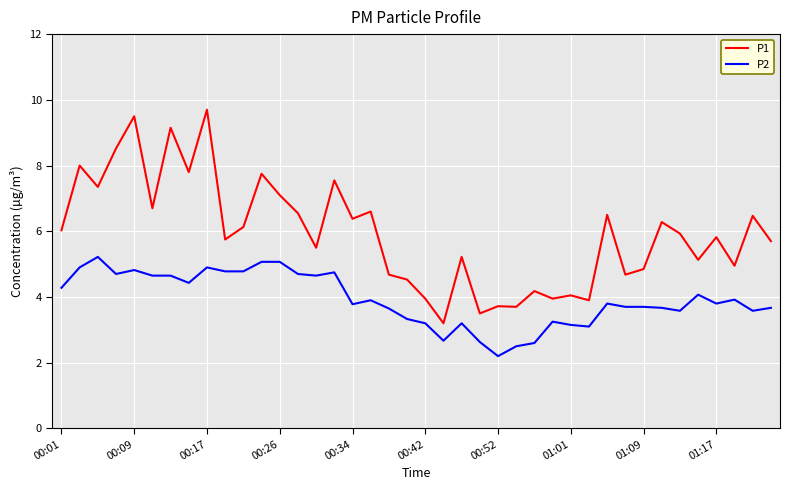

List the series in order of their peak value, lowest first.

P2, P1